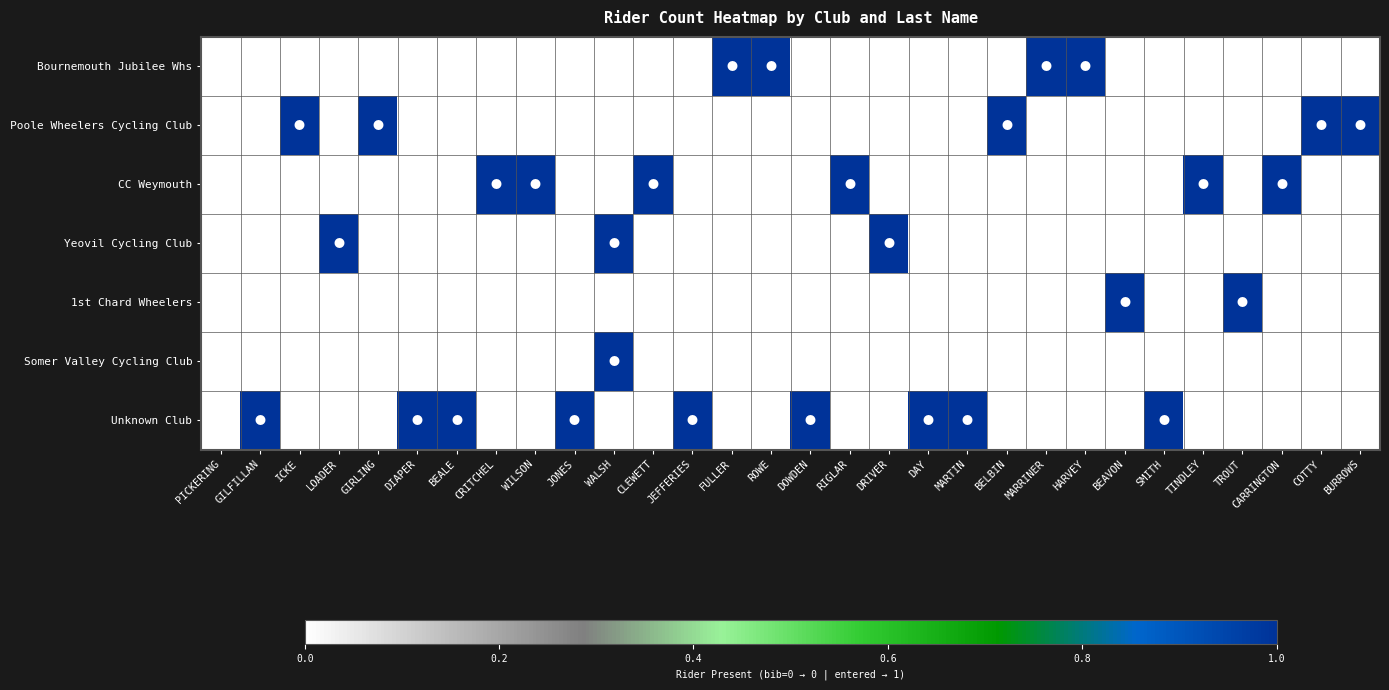

Rank the series by their maximum value, from lowest to highest.

Bournemouth Jubilee Whs, Poole Wheelers Cycling Club, CC Weymouth, Yeovil Cycling Club, 1st Chard Wheelers, Somer Valley Cycling Club, Unknown Club